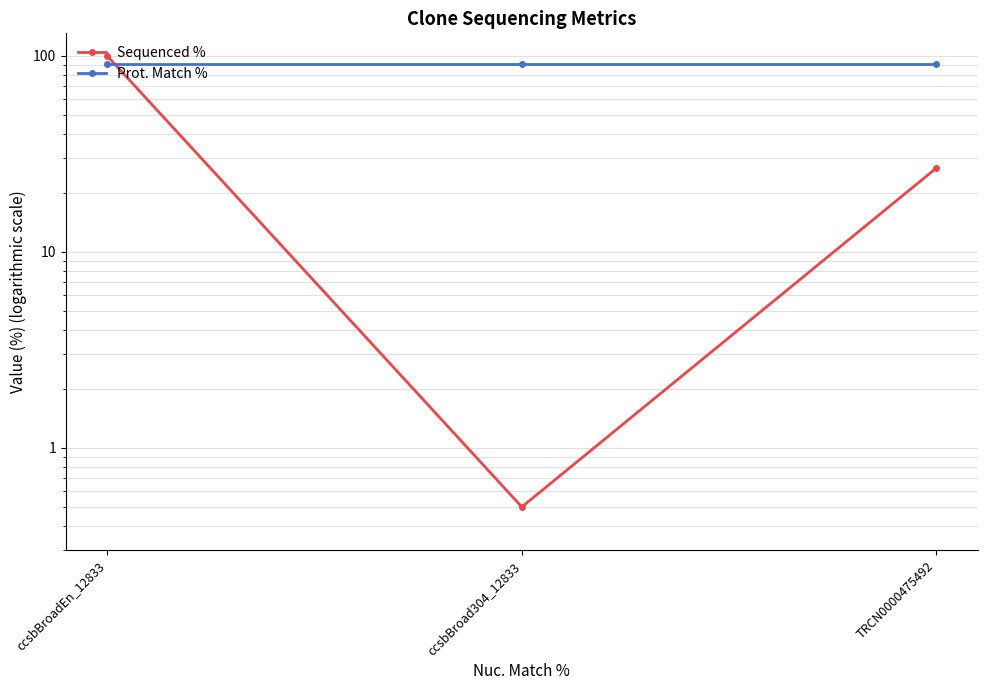

Does the chart display data point markers on the line(s)?

Yes